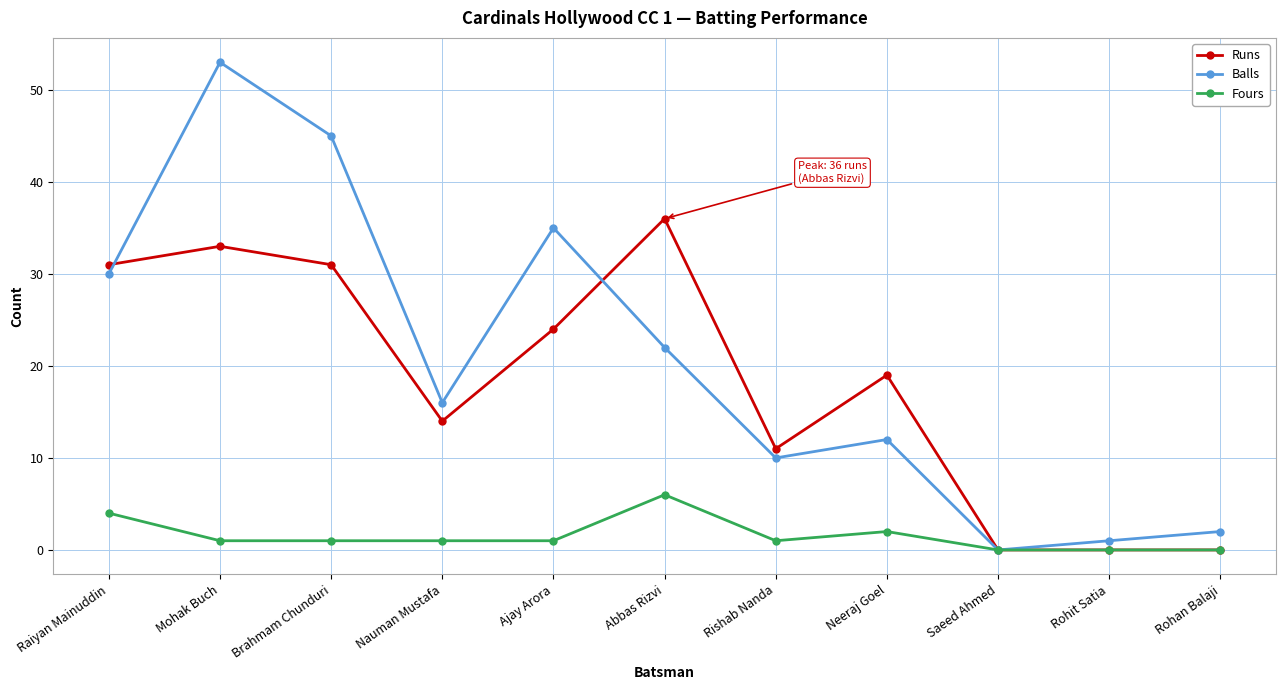

At which label does Runs reach its peak?

Abbas Rizvi